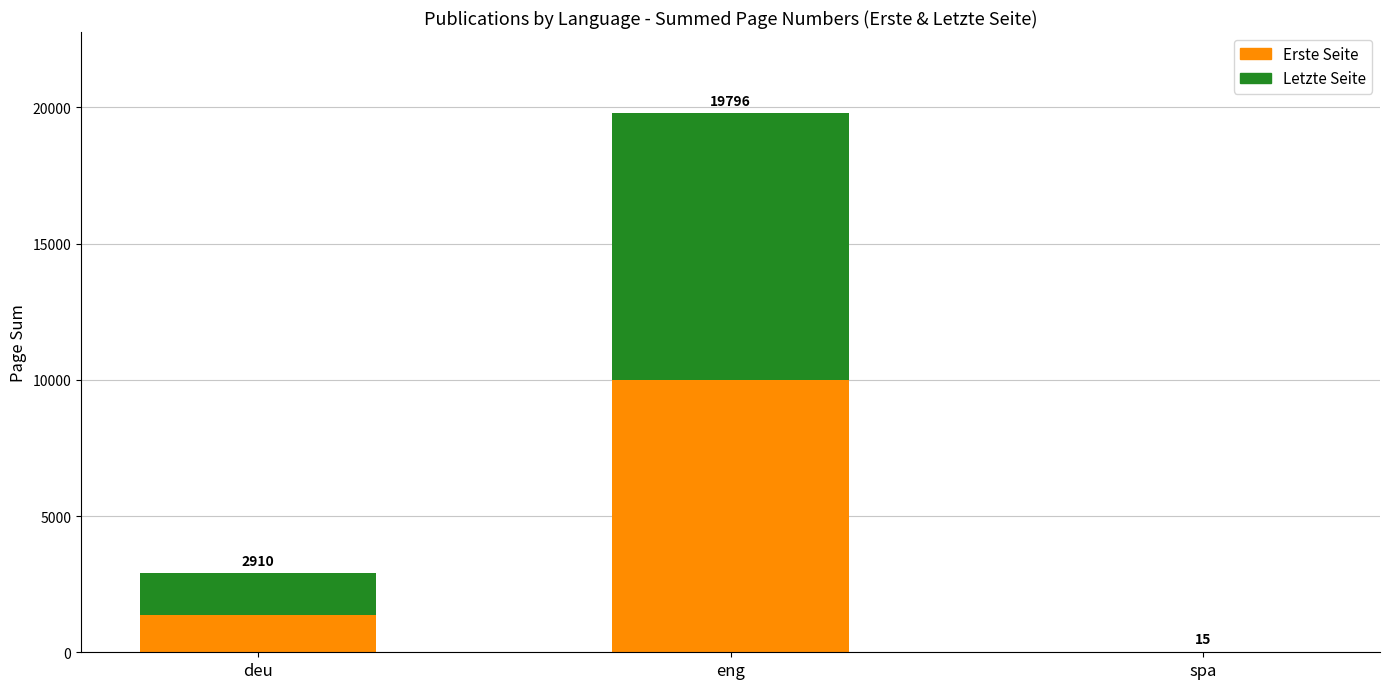

What is the sum of the Letzte Seite values at spa and deu?

1533